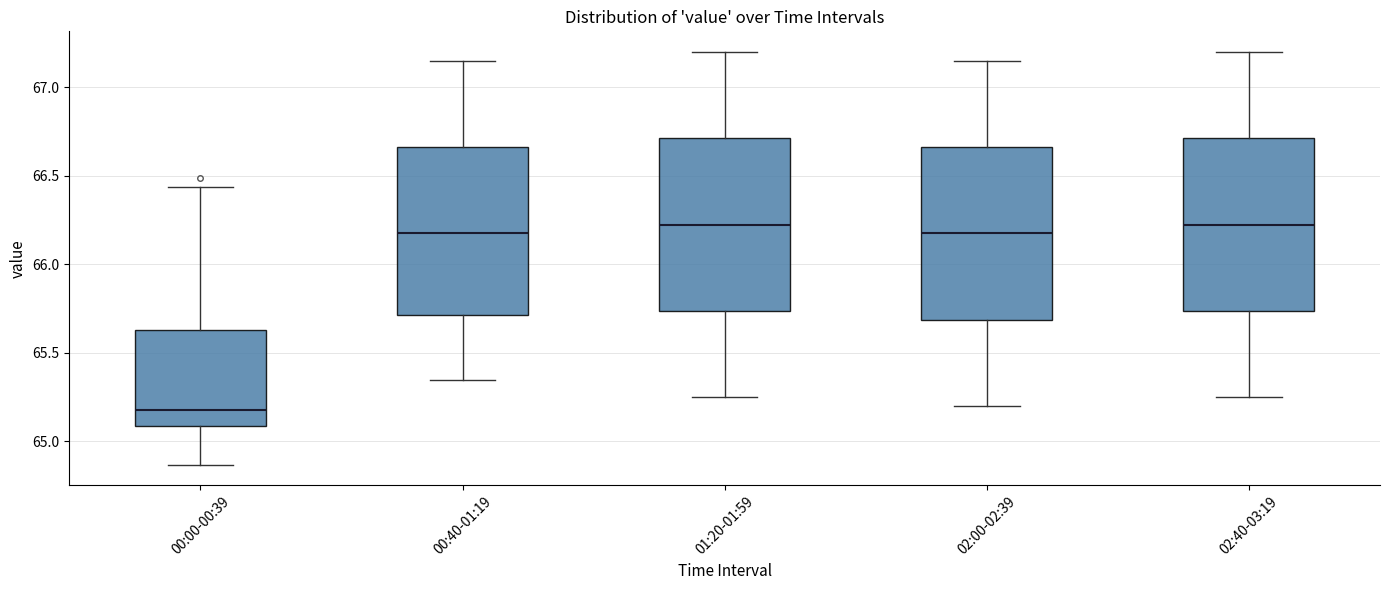

Where does the median line of the box for 00:40-01:19 sit on the y-axis? The values are not printed on the chart, so give them approximately, as read against the axis.

66.20